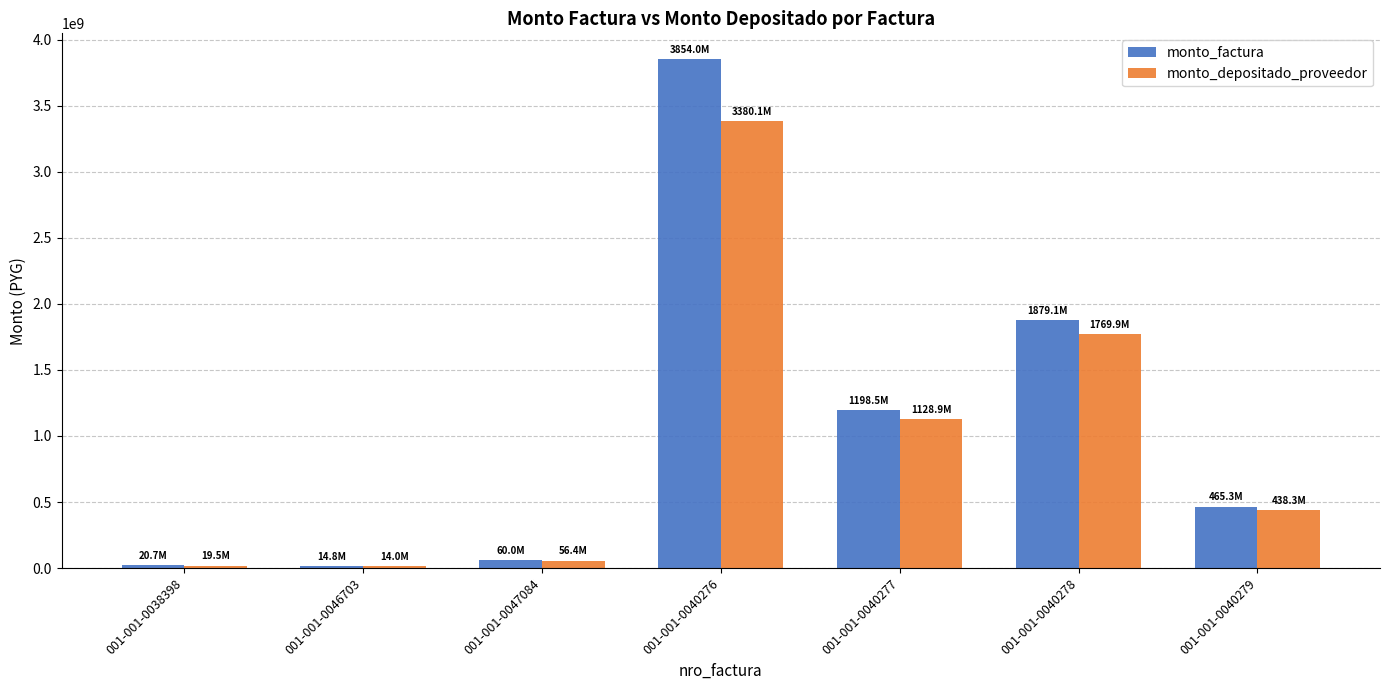

What is the difference between the maximum and second lowest values in the monto_factura series?

3833329995